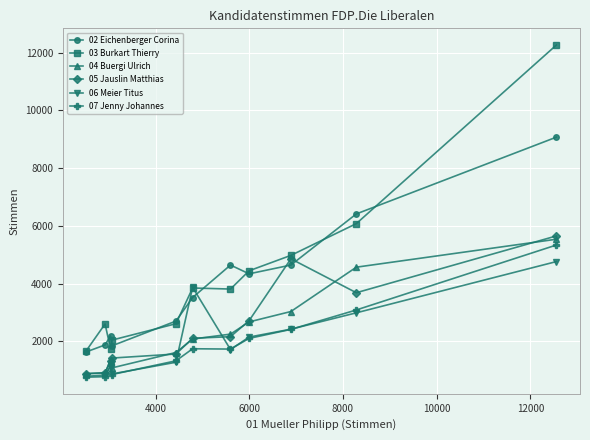

What is the maximum value for 07 Jenny Johannes?

5341